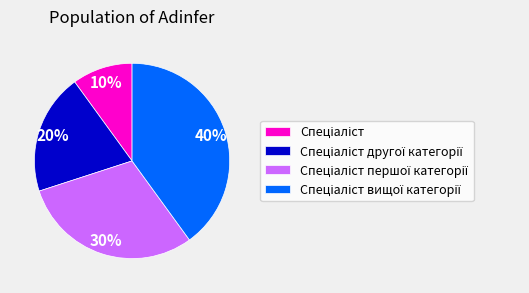

How many segments does this pie chart have?

4